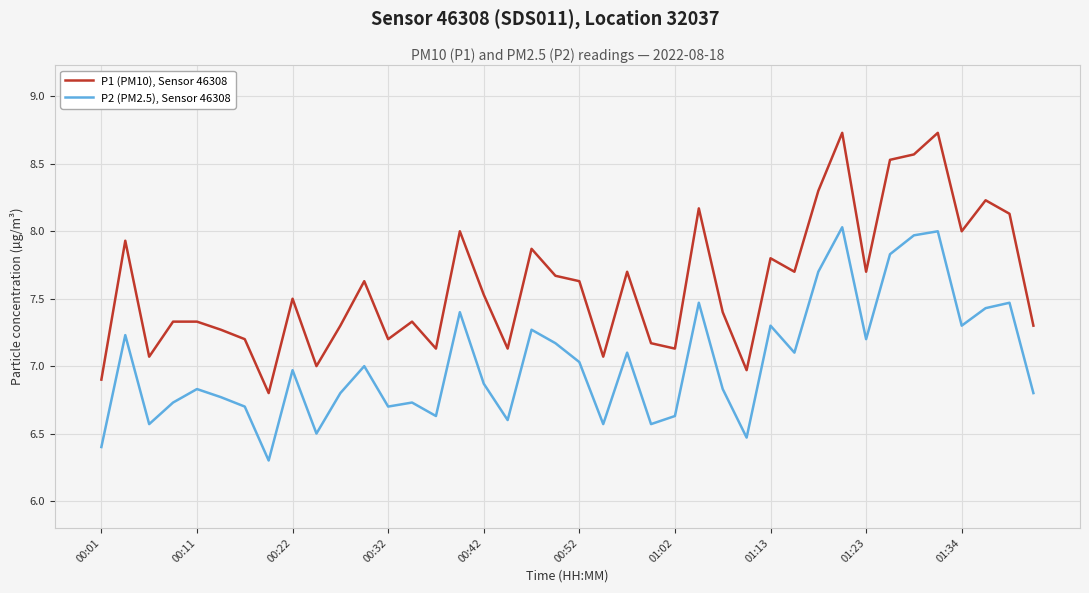

List the series in order of their peak value, lowest first.

P2 (PM2.5), Sensor 46308, P1 (PM10), Sensor 46308